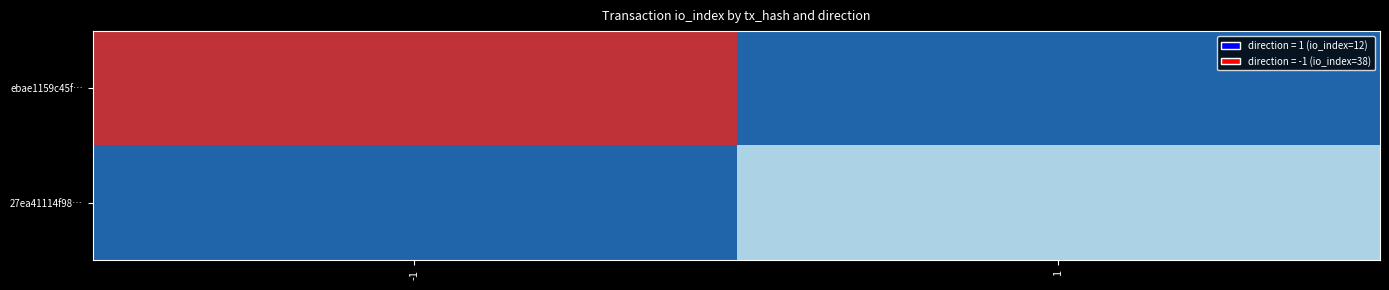

At -1, list the series in order from smallest to largest.

27ea41114f98…, ebae1159c45f…